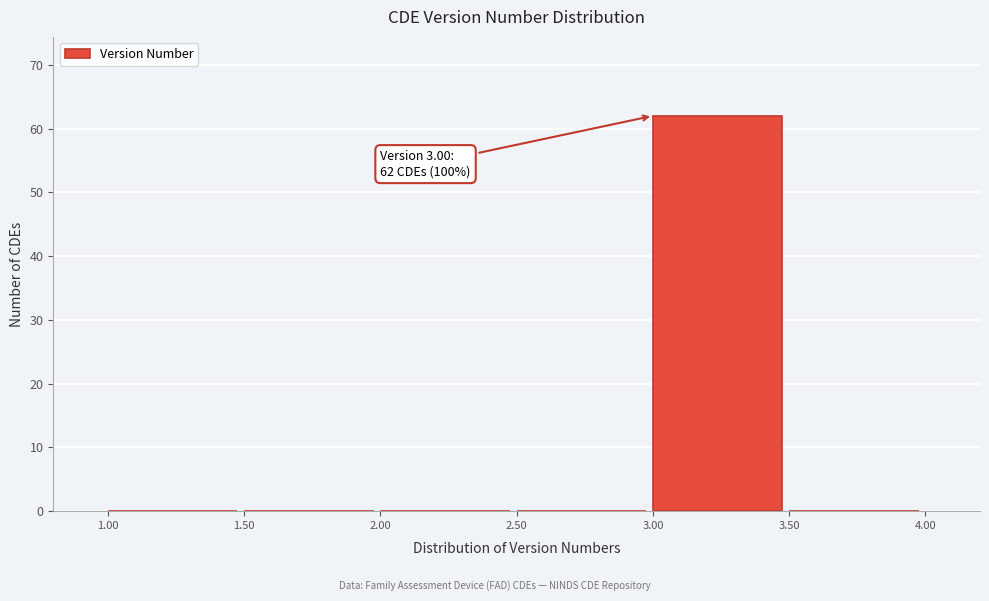

Which range on the x-axis has the tallest bar?

3.00 to 3.50